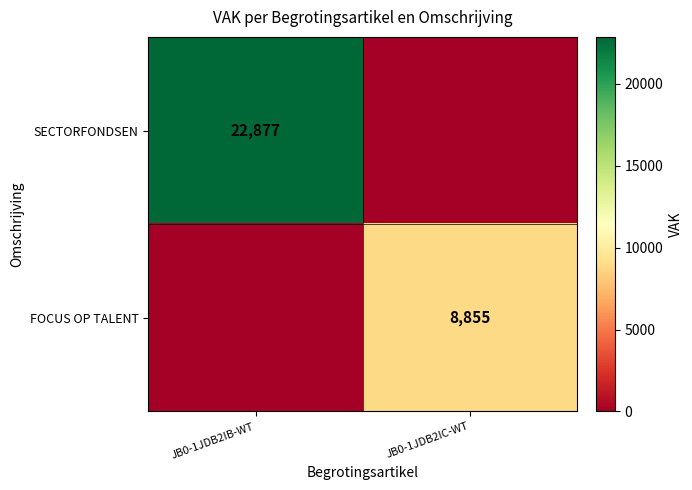

Is it true that FOCUS OP TALENT equals 15256 at JB0-1JDB2IC-WT?

False